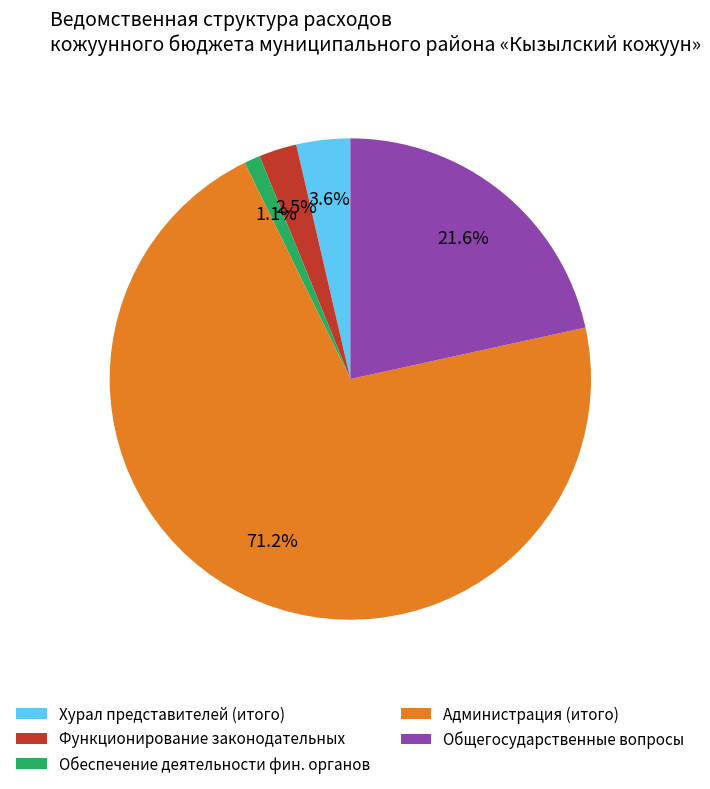

What is the ratio of the value at Хурал представителей (итого) to the value at Функционирование законодательных?

1.4